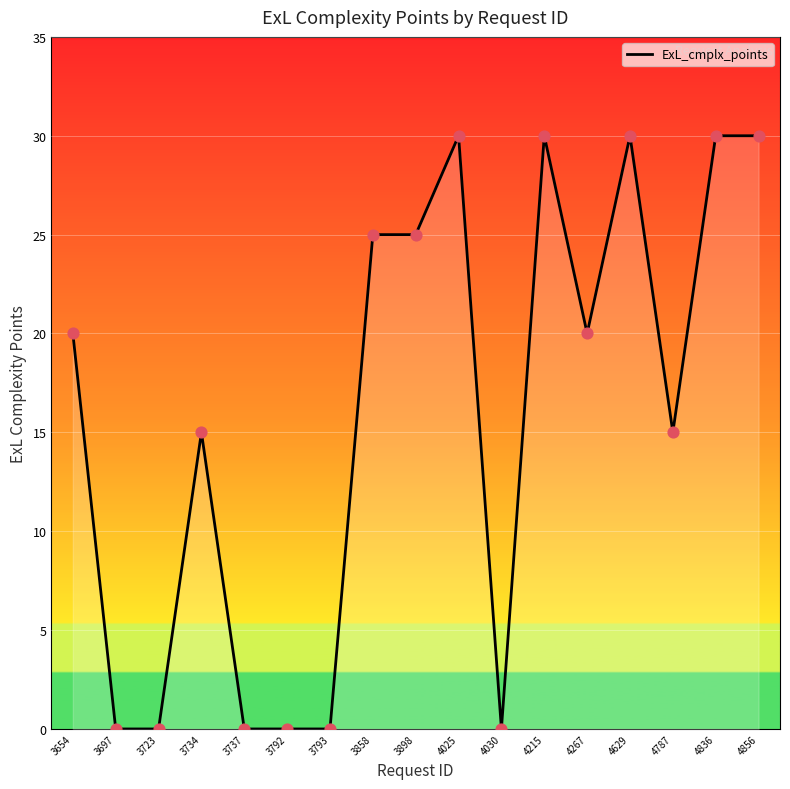

What is the change in value from 3737 to 4267?

+20